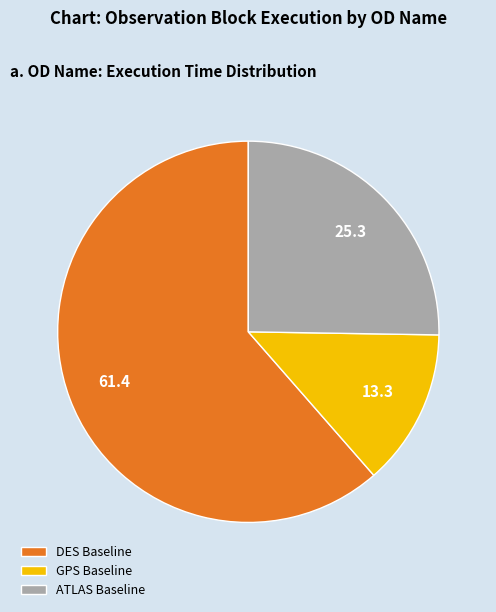

Does GPS Baseline account for over 50% of the chart?

No